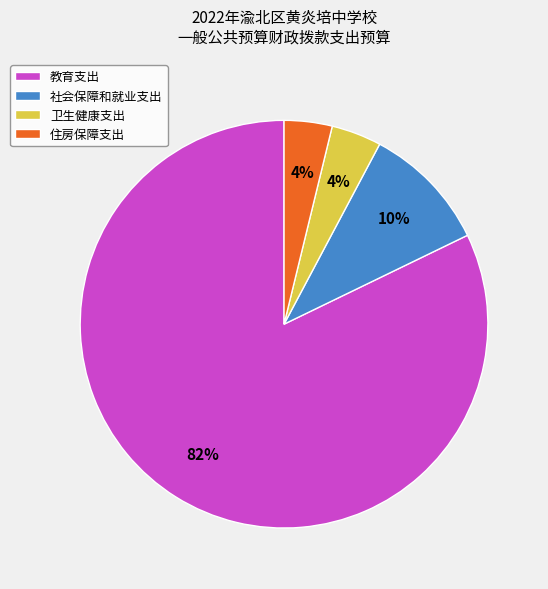

Which has a higher value, 住房保障支出 or 教育支出?

教育支出